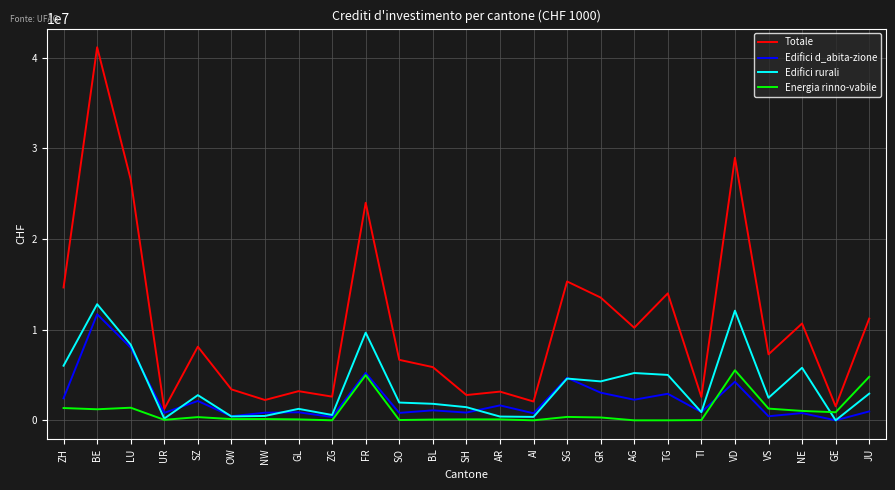

True or false: Energia rinno-vabile and Totale intersect in this chart.

False